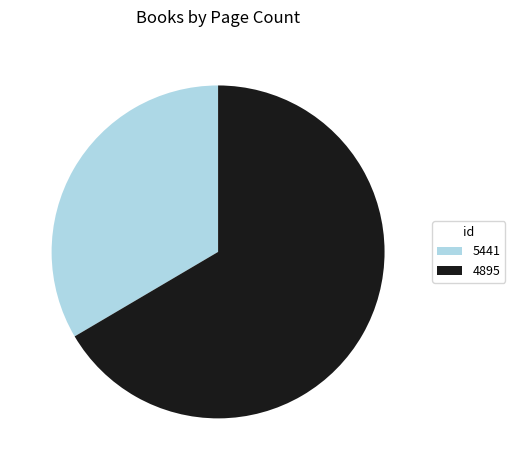

Which category has the biggest portion of the pie?

4895